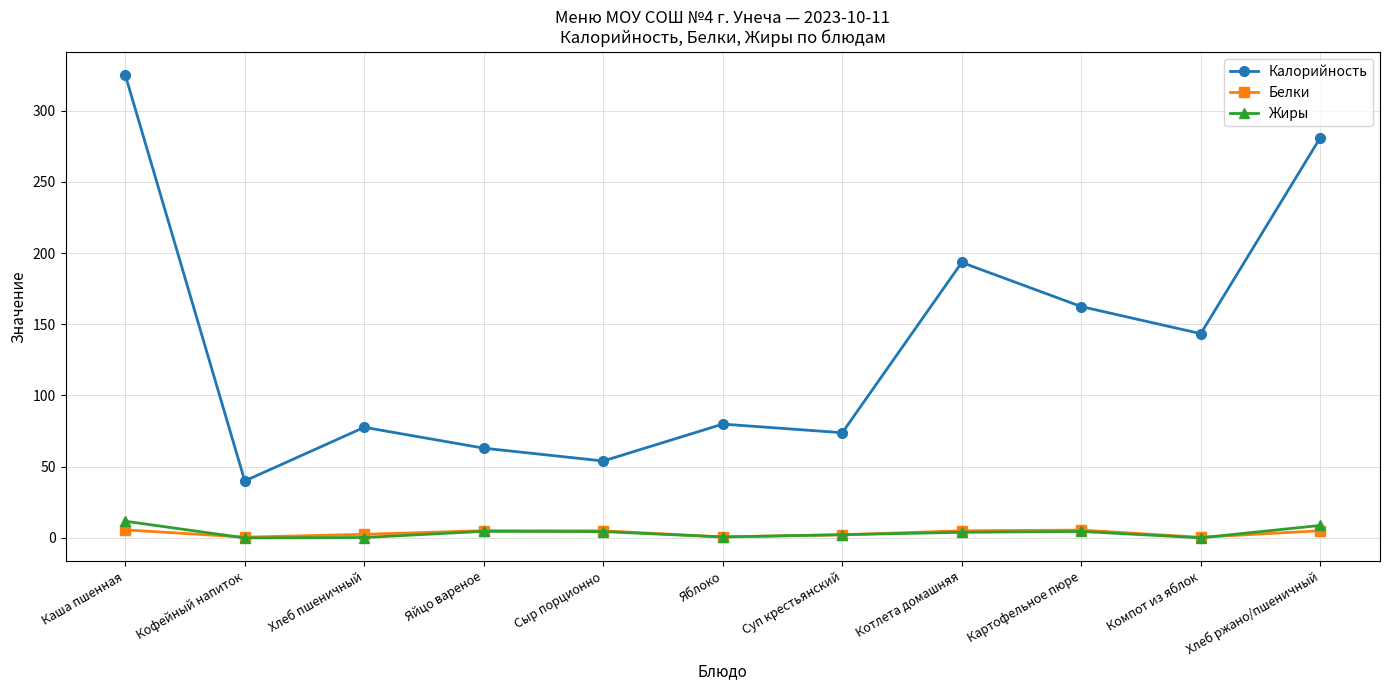

How many lines are shown in the chart?

3